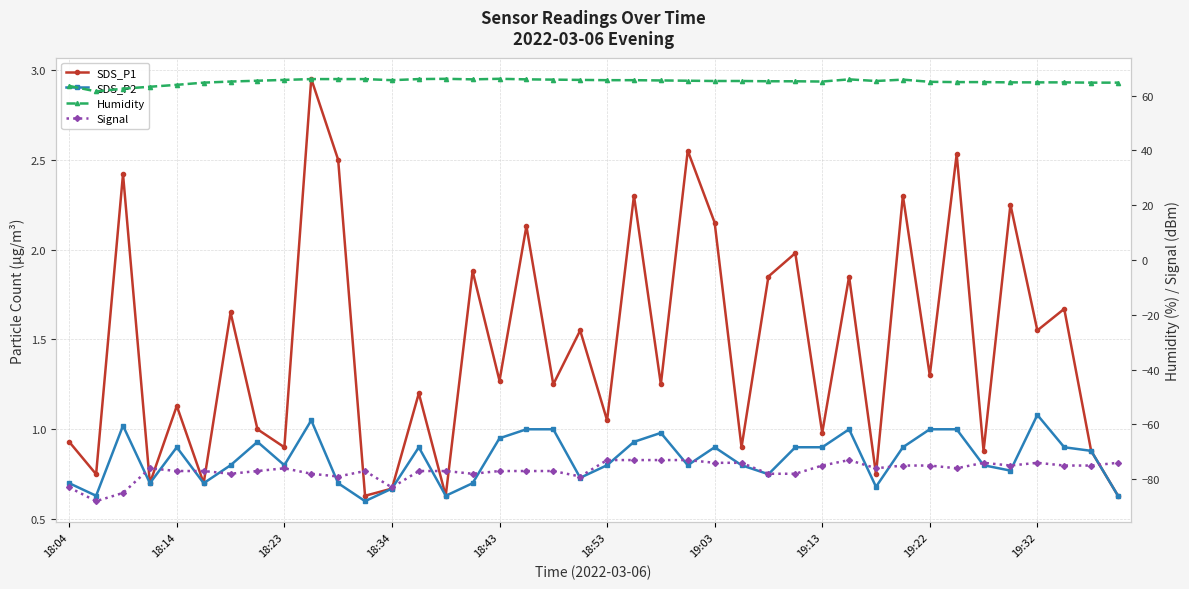

What is the sum of all Humidity values?

2604.4